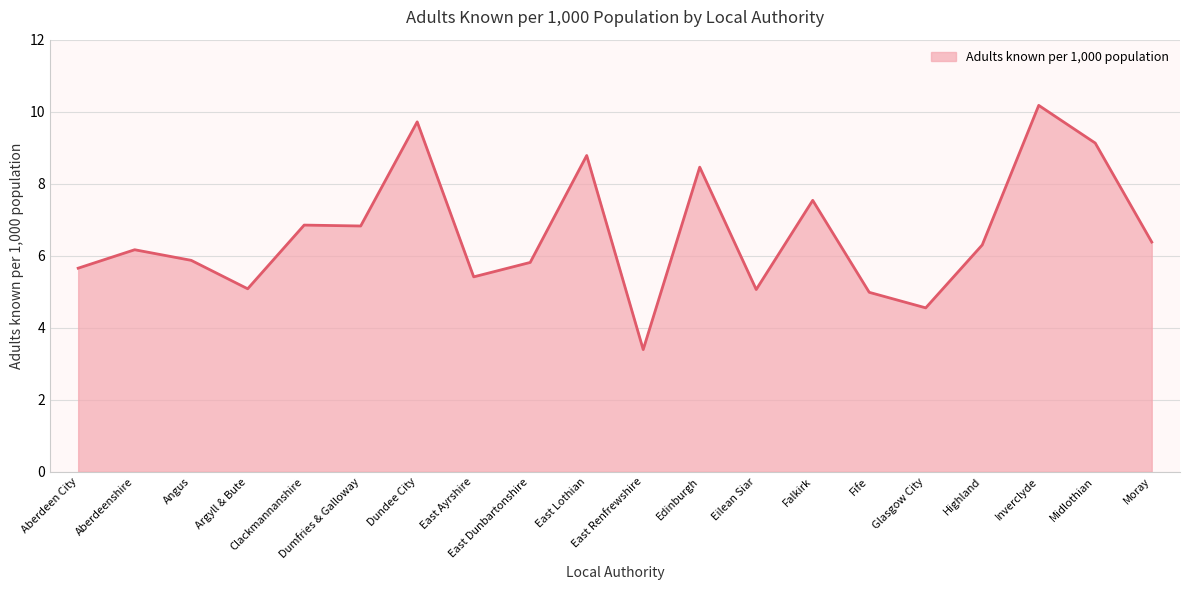

How many lines are shown in the chart?

1